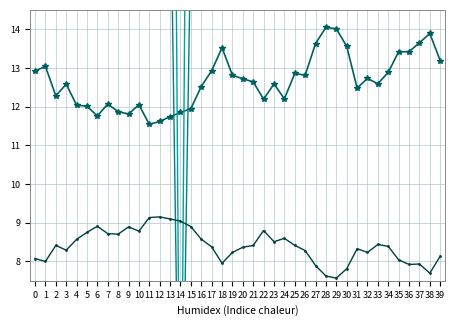

True or false: SDS_P2 has more than 1 interior local peaks.

True